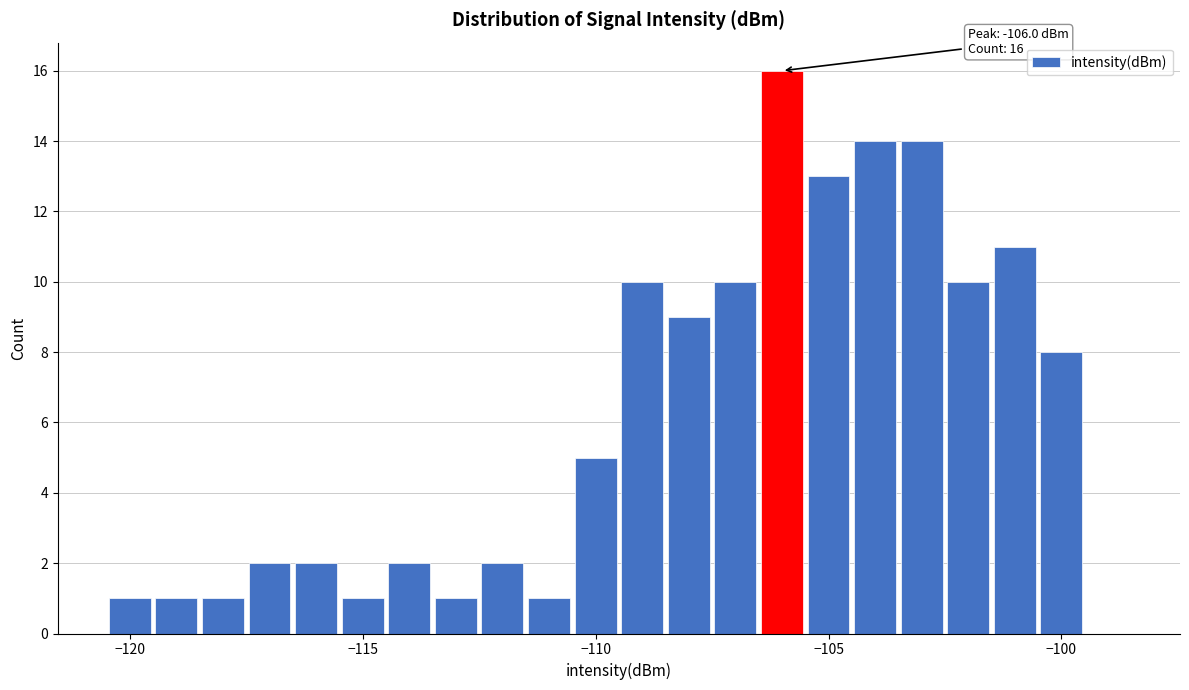

Read against the x-axis, roughly where is the centre of the tallest bar?

-106.0